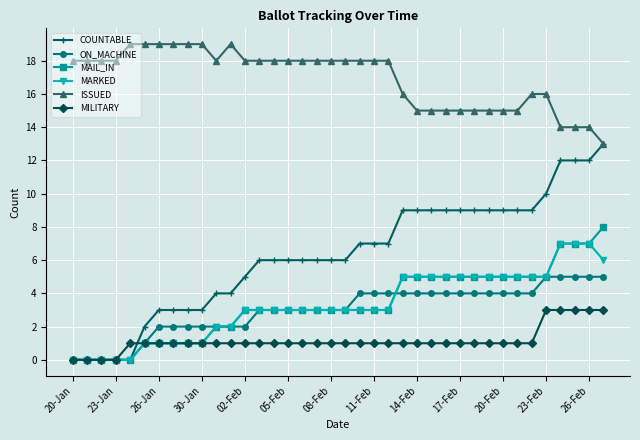

Which series has the largest total across all categories?

ISSUED